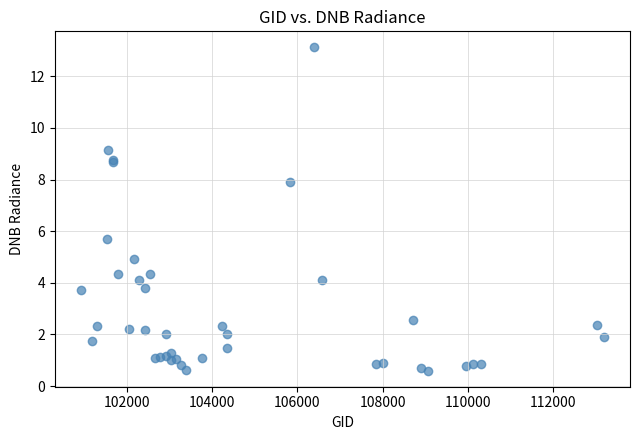

What Y value in the scatter plot is closest to 6?

5.7